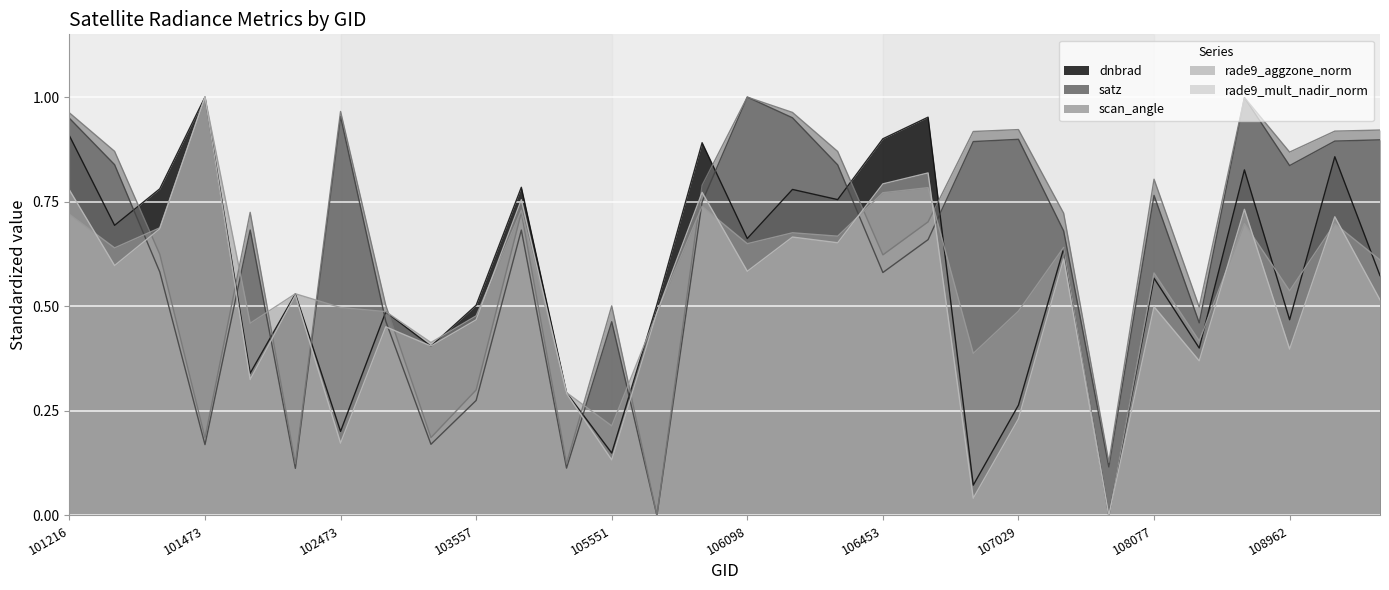

What is the total value across all series at 108962?

3.1